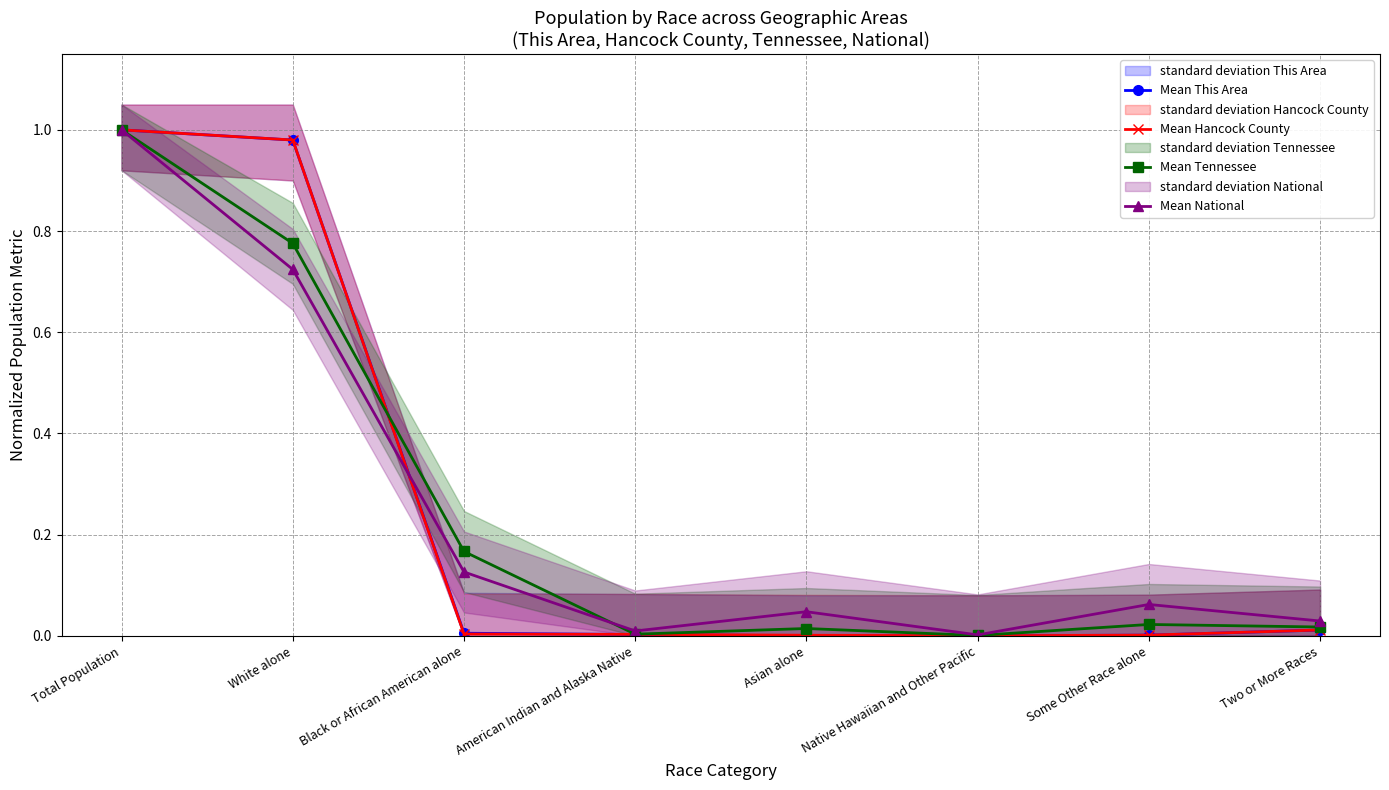

What is the label of the 6th point from the left?

Native Hawaiian and Other Pacific